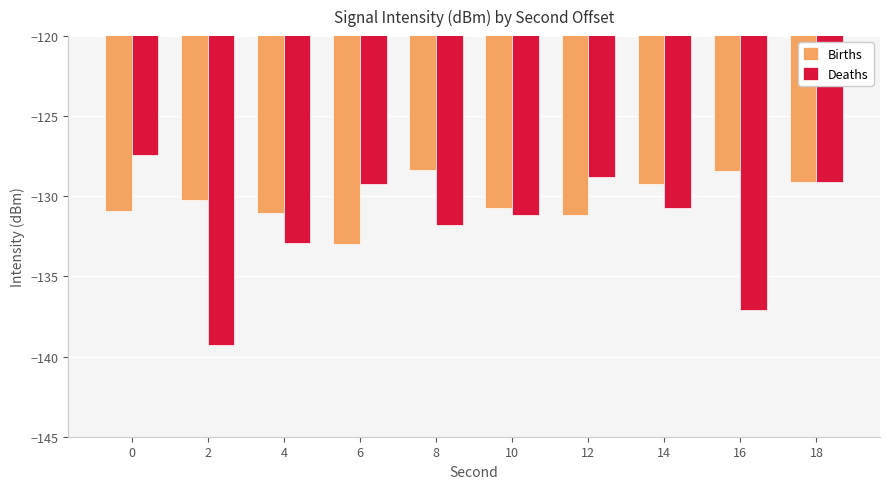

What is the average value of the Deaths series?

-131.8